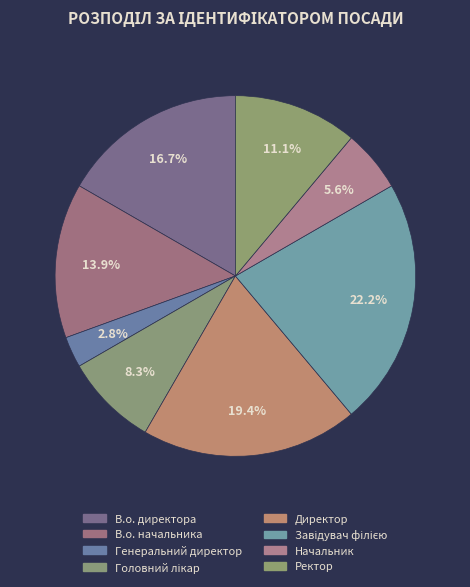

What percentage do Начальник and Завідувач філією together represent?

27.8%